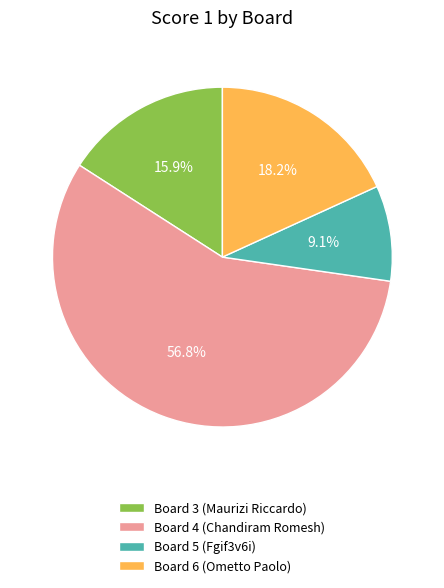

Combined, do Board 3 (Maurizi Riccardo) and Board 4 (Chandiram Romesh) account for over 50%?

Yes